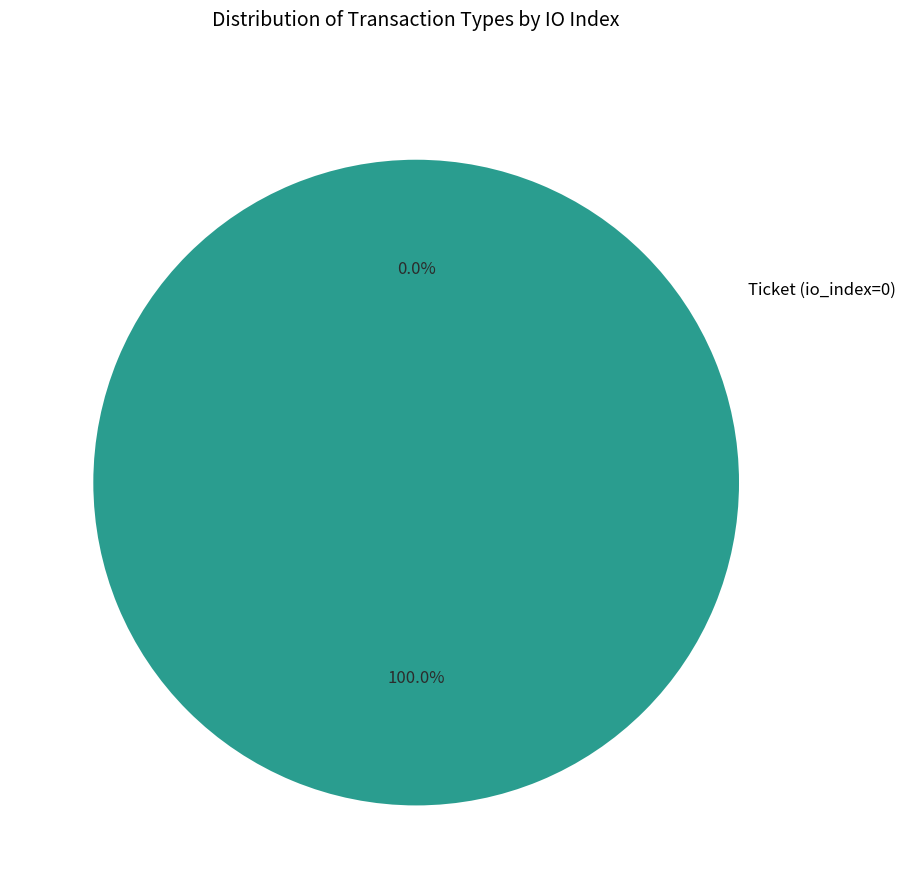

Combined, what portion of the pie is Regular (io_index=3) and Ticket (io_index=0)?

100.0%